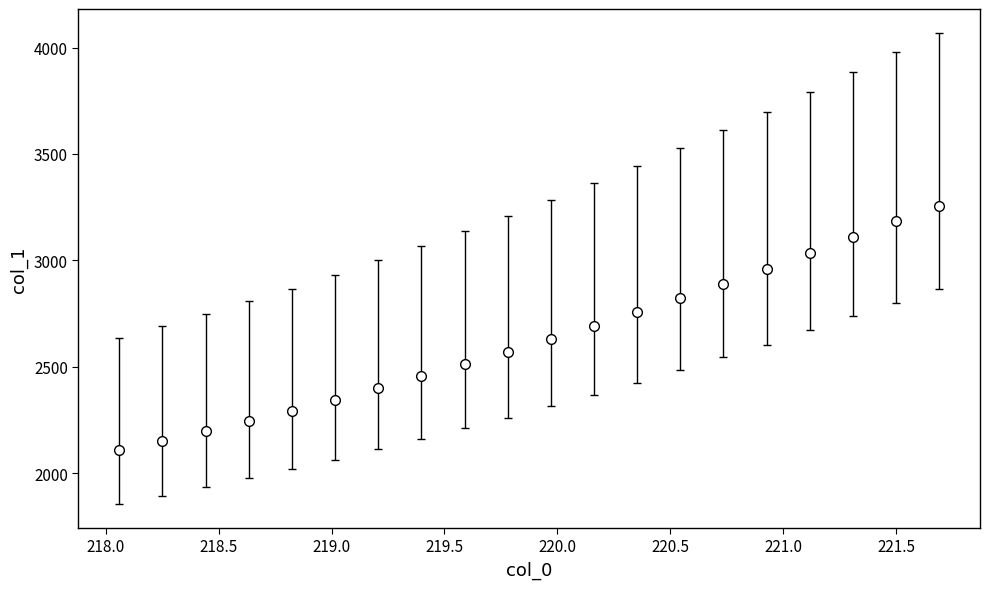

What is the value of the 1st point from the left?

2106.4